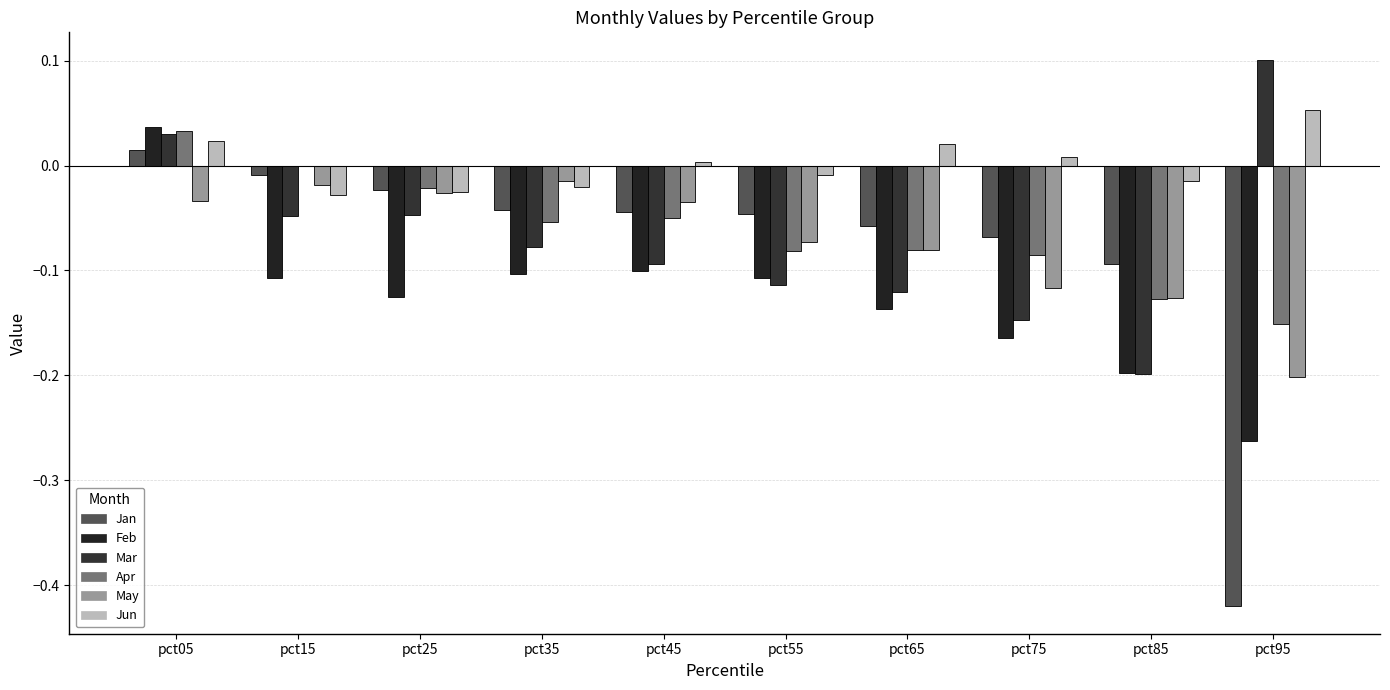

How many positive values does the Jan series have?

1